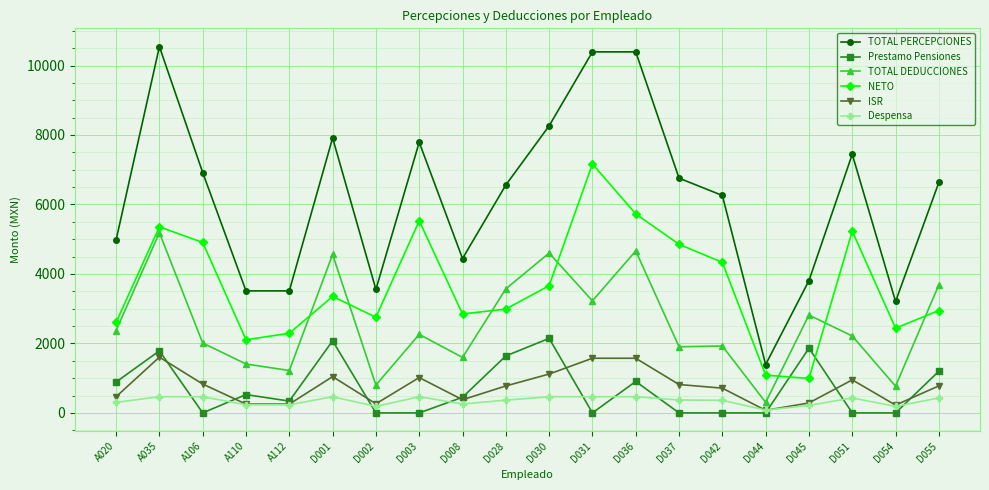

At which label does NETO reach its peak?

D031